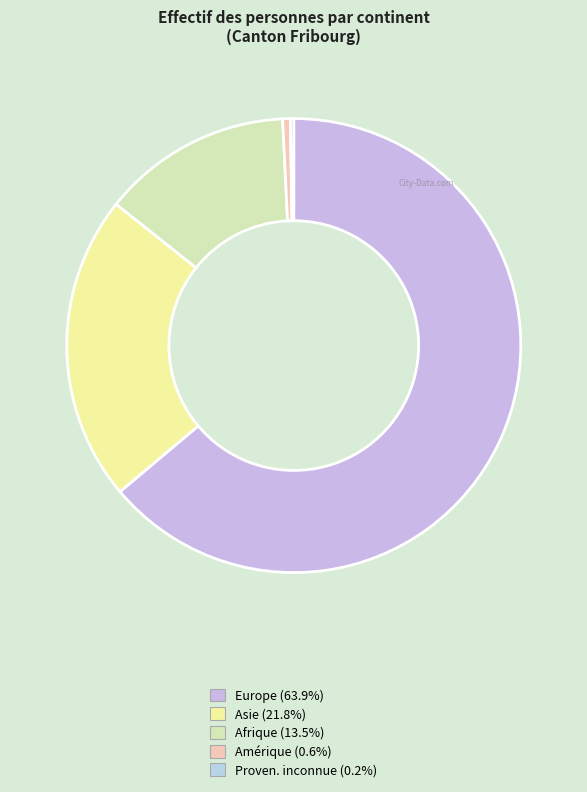

Is Amérique the majority of the pie?

No